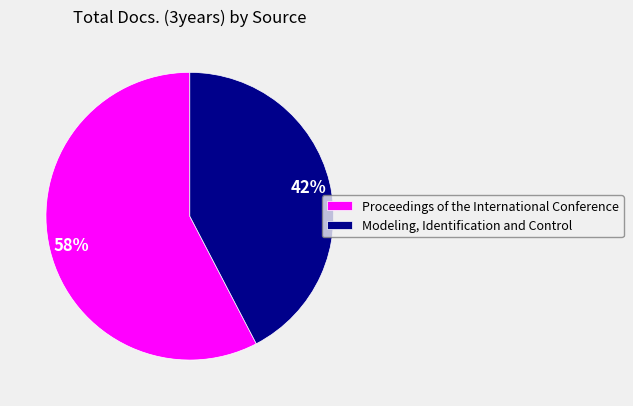

How many segments does this pie chart have?

2